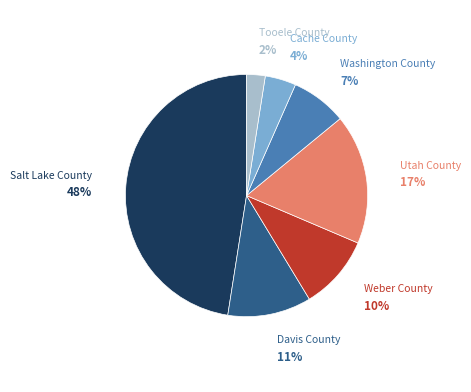

To the nearest percent, what is the average slice percentage?

14%